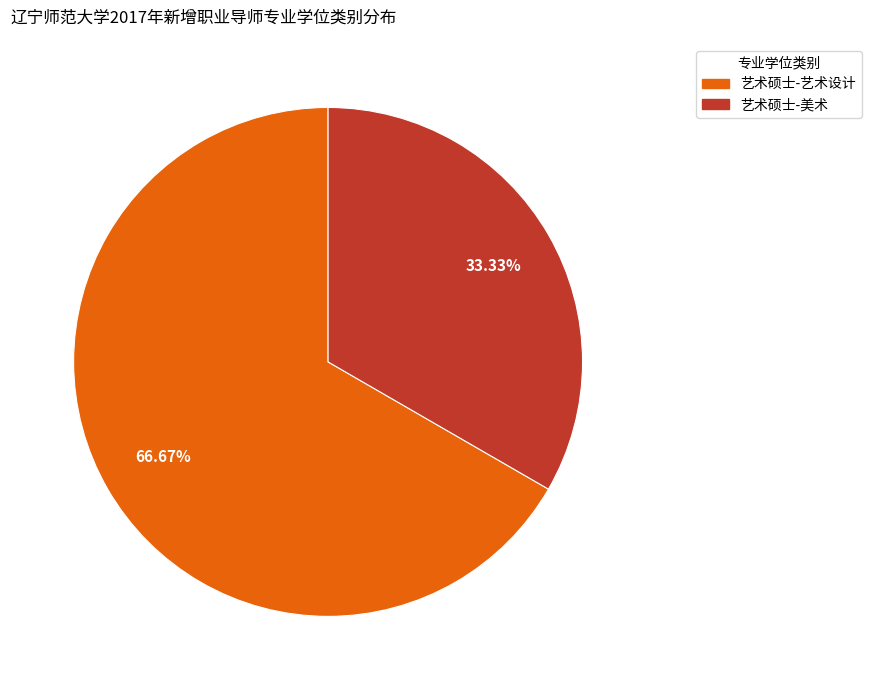

Is there a majority slice in this chart?

Yes